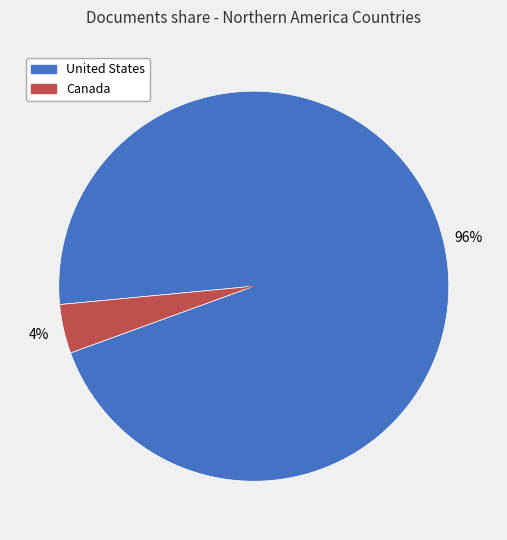

Which slice is the smallest?

Canada